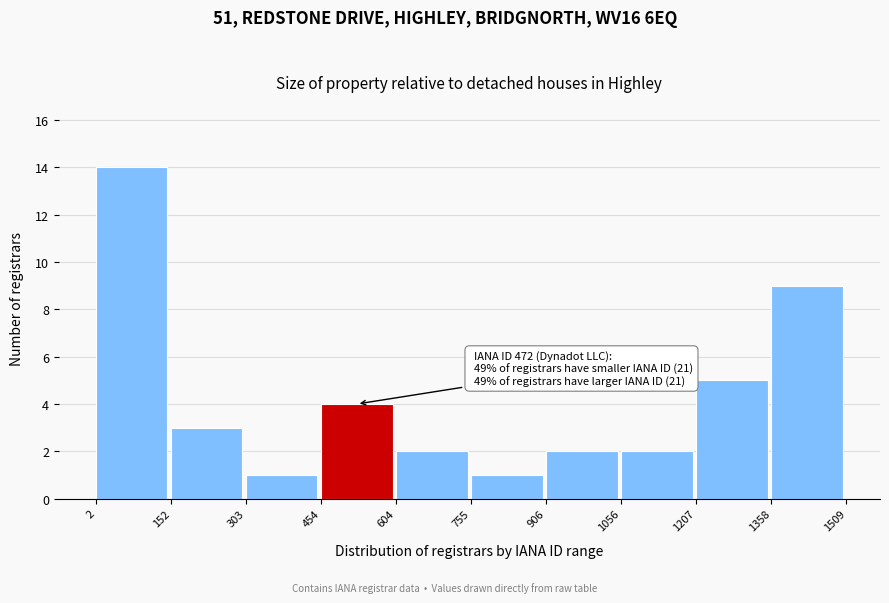

Over which range of the x-axis is the bar tallest?

2 to 152